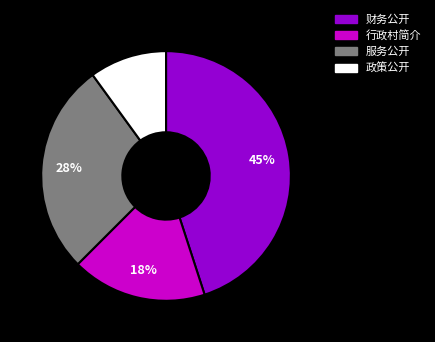

To the nearest percent, what portion does 财务公开 represent?

45%